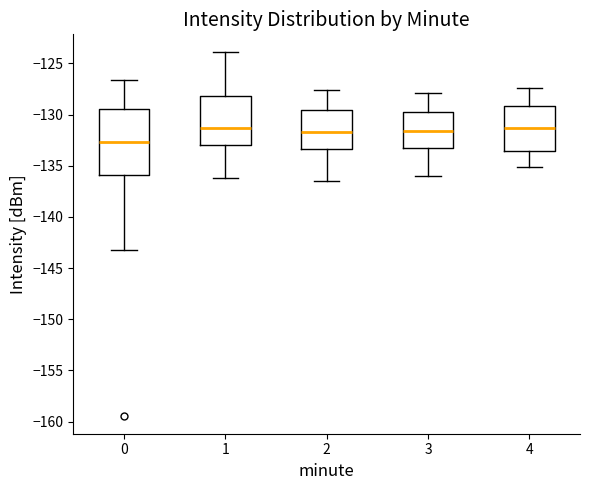

Where does the median line of the box at x = 0 sit on the y-axis? The values are not printed on the chart, so give them approximately, as read against the axis.

-132.5